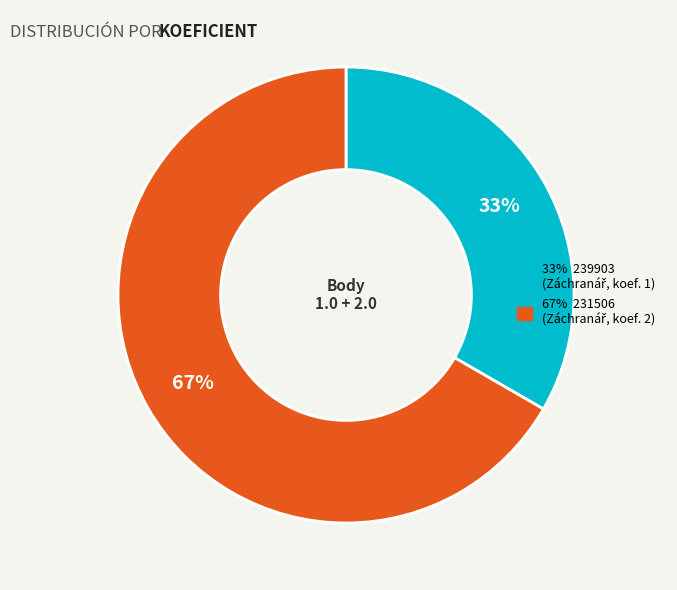

How many segments does this pie chart have?

2